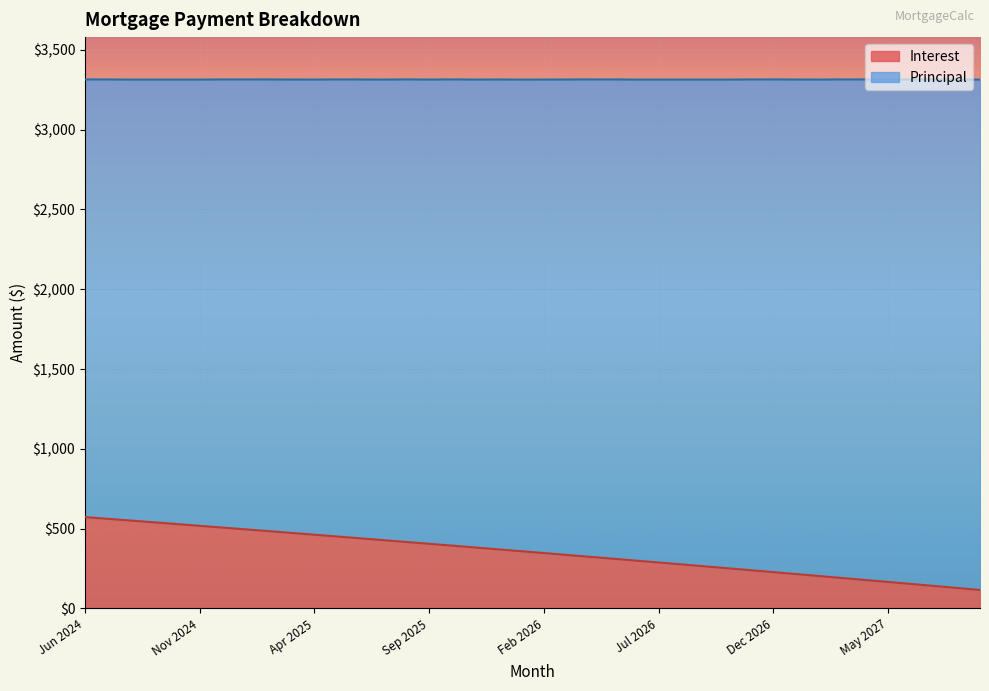

How many data points are above 358?

20